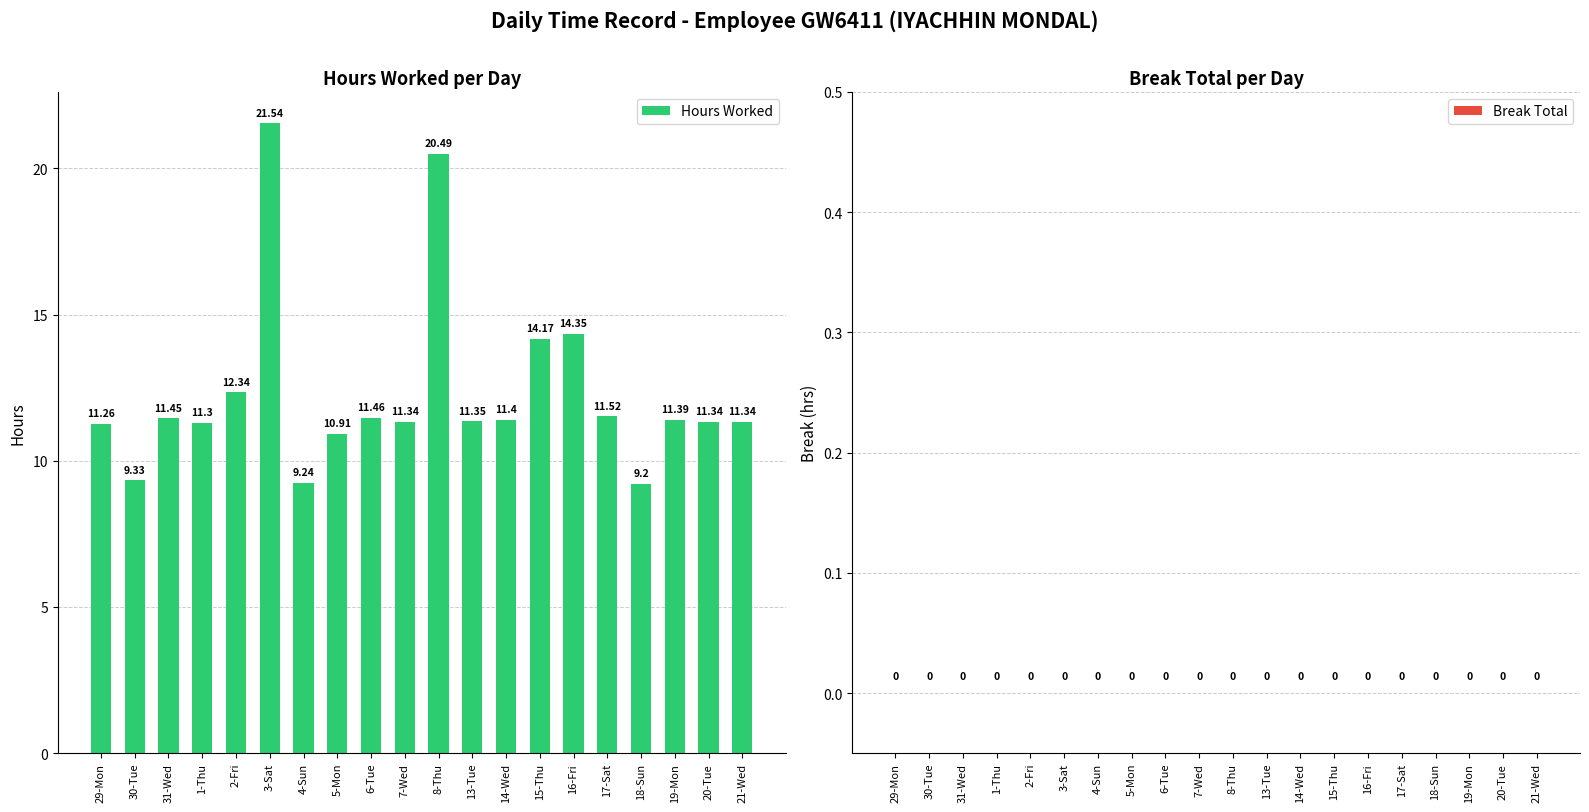

How many bars are there in total?

20